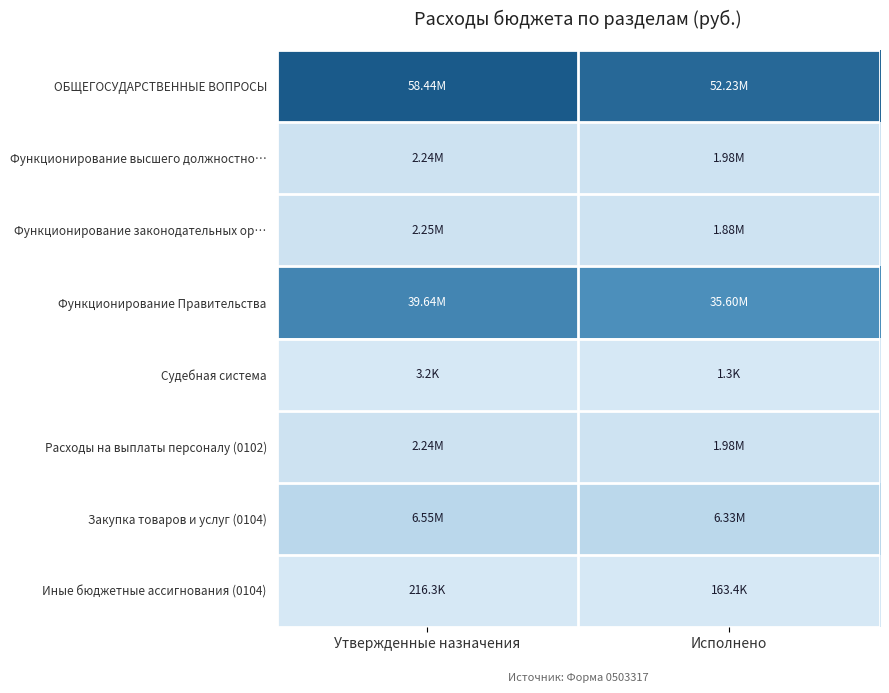

At how many categories does at least one series exceed 20585141?

2